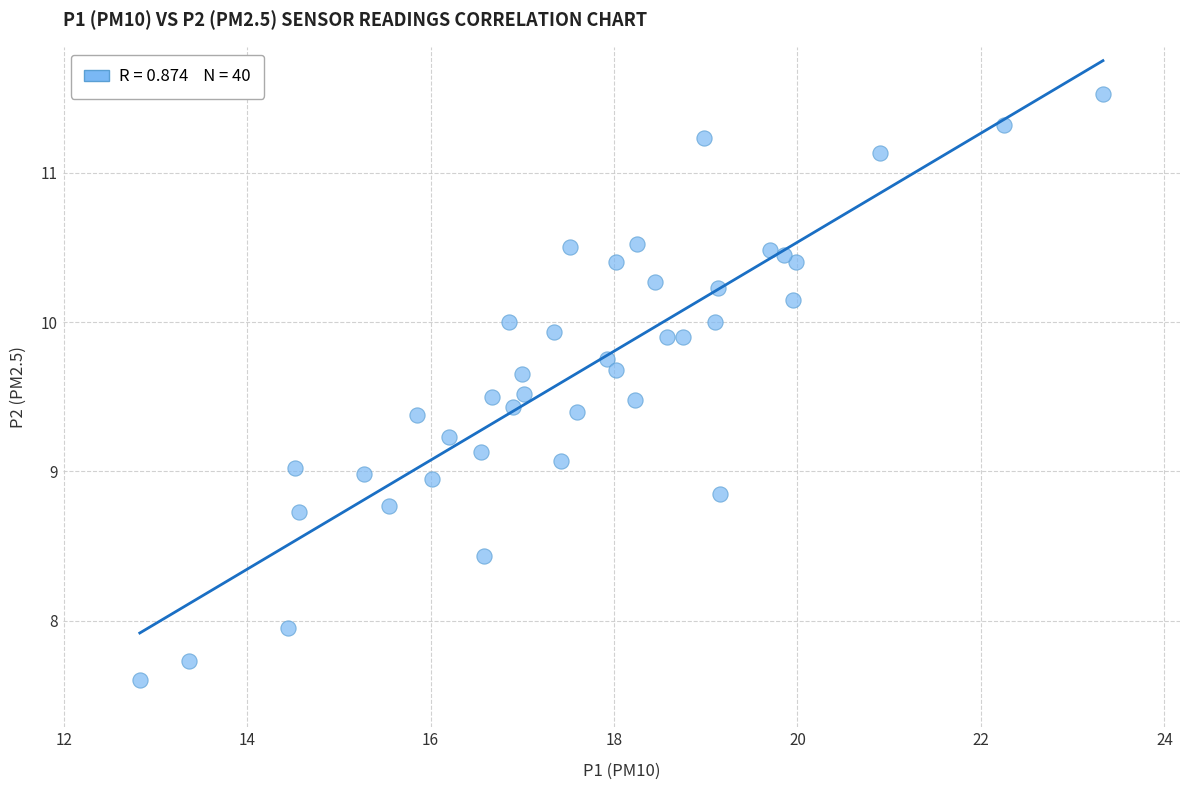

What is the range of Y values (max minus min)?

3.9